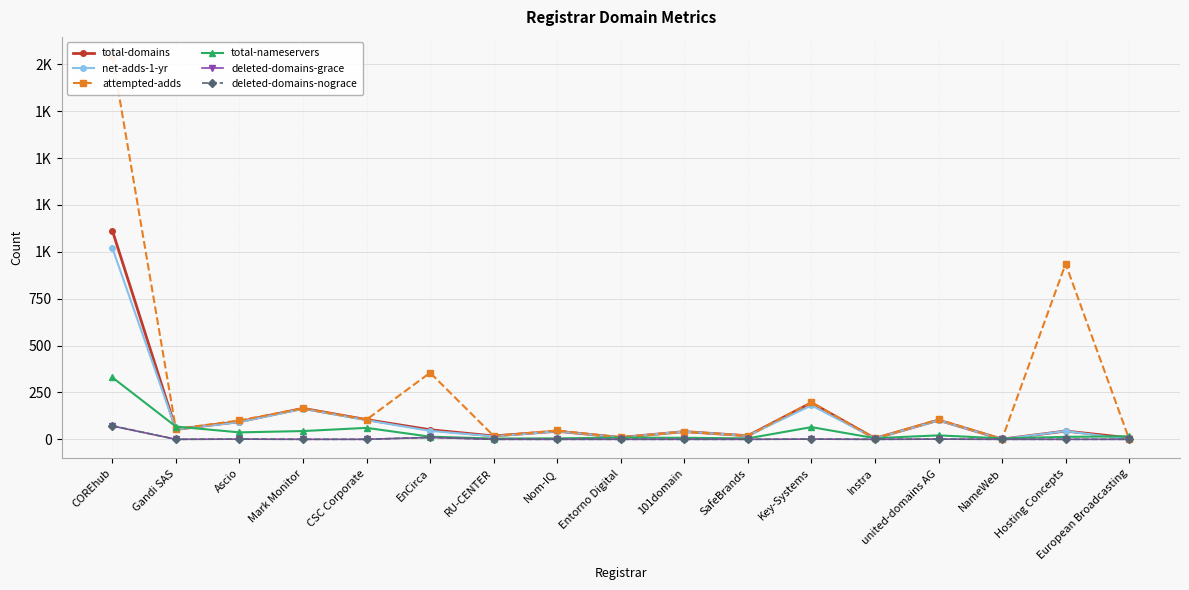

How many data points does each series have?

17